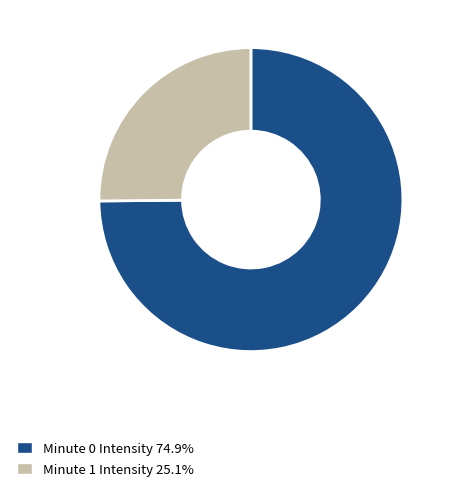

Approximately how many times larger is the value at Minute 1 Intensity 25.1% compared to Minute 0 Intensity 74.9%?

0.3